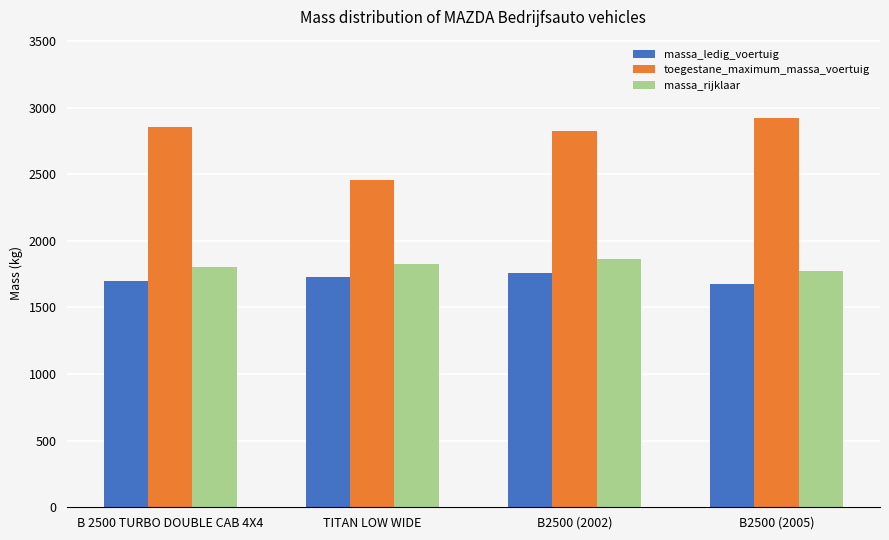

Which series changed the most between B 2500 TURBO DOUBLE CAB 4X4 and TITAN LOW WIDE?

toegestane_maximum_massa_voertuig